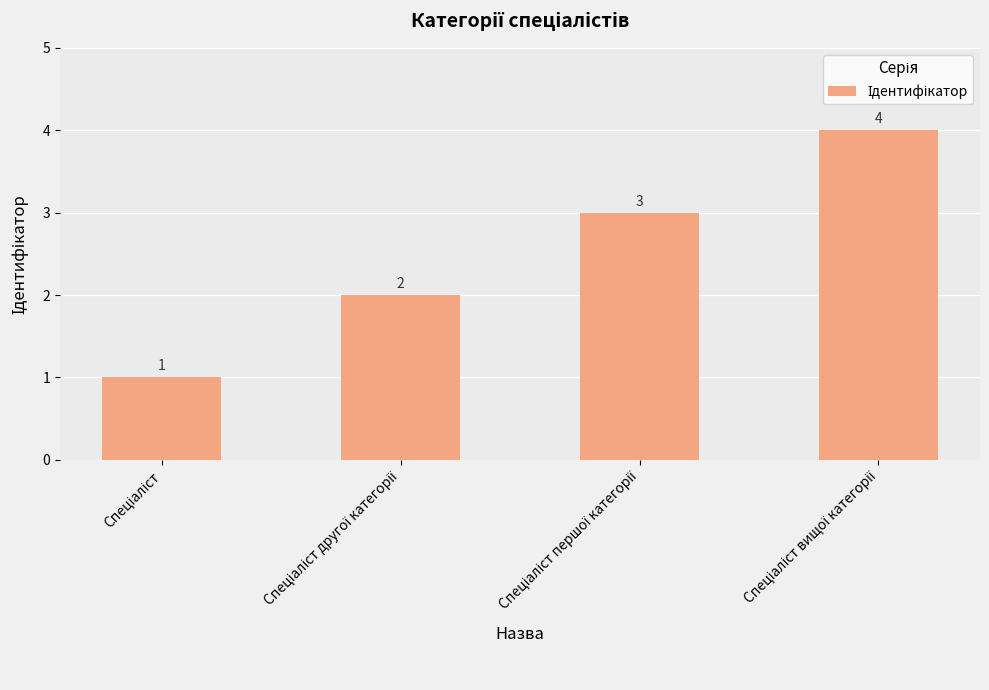

How many bars are there in total?

4